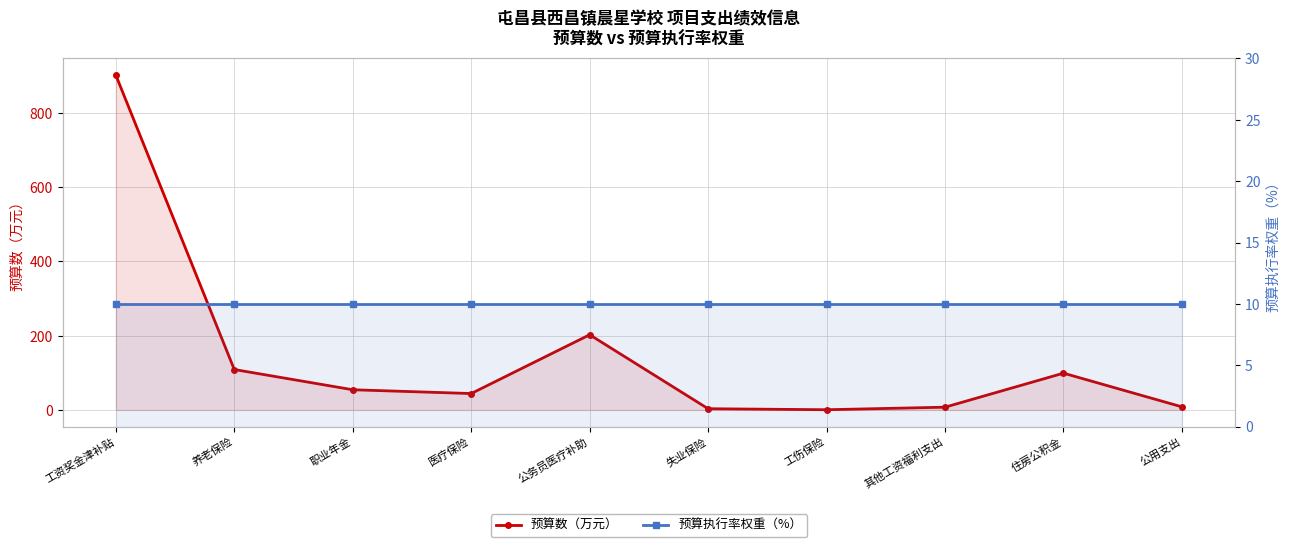

Which series ends up on top after the final intersection of 预算执行率权重（%） and 预算数（万元）?

预算执行率权重（%）